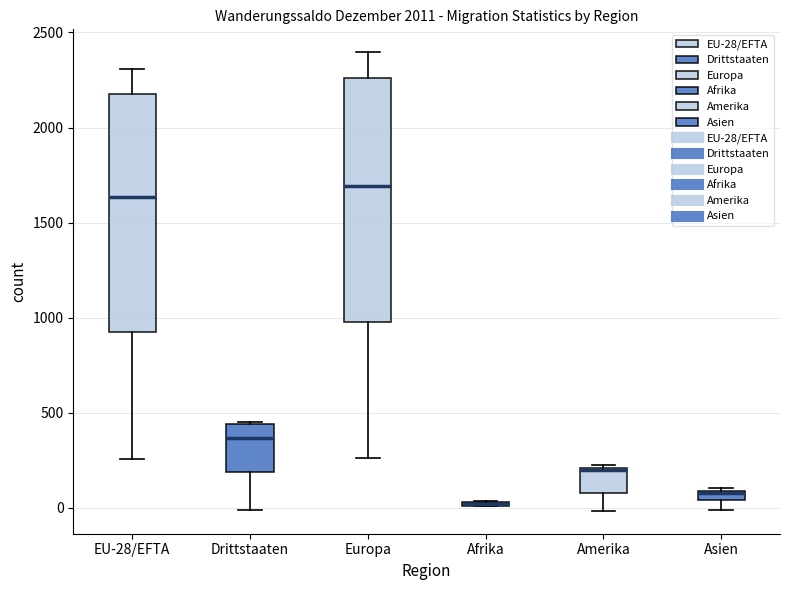

Where is the upper edge of the box for EU-28/EFTA on the y-axis? The values are not printed on the chart, so give them approximately, as read against the axis.

2200